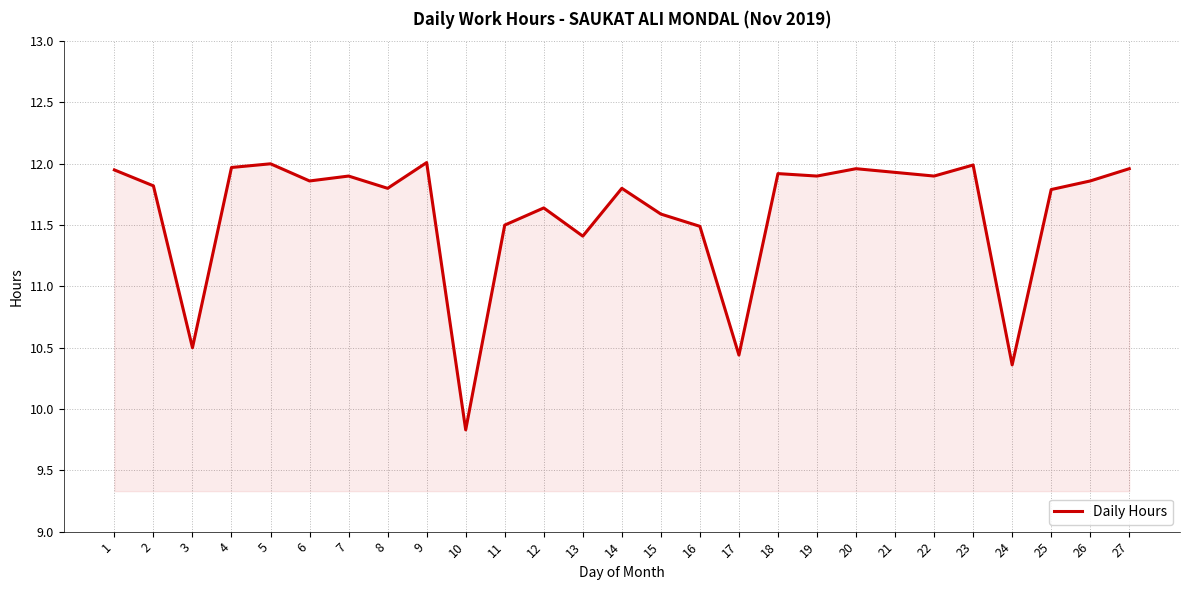

At which label is the value closest to 10?

10